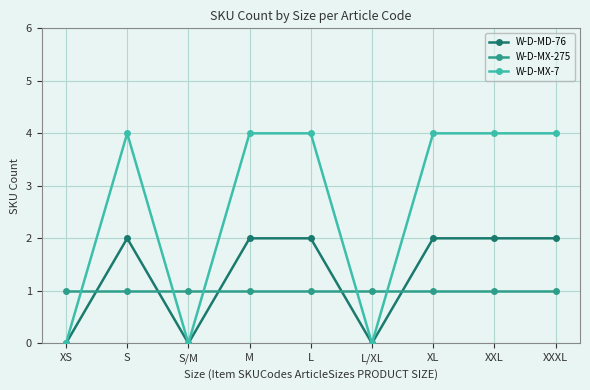

Is it true that W-D-MX-7 equals 4 at XL?

True